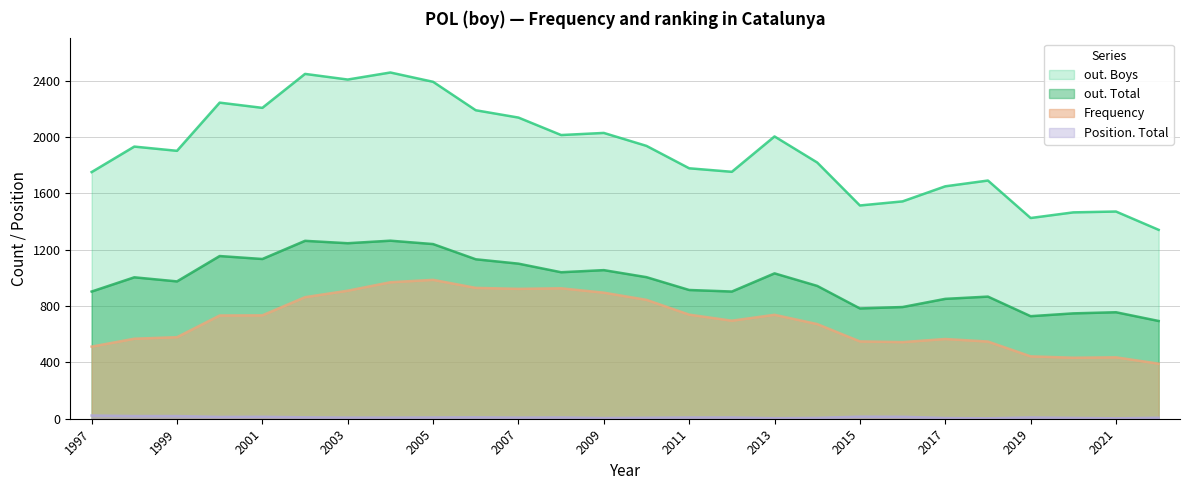

What is the difference between the Position. Total values at 2021 and 2020?

3